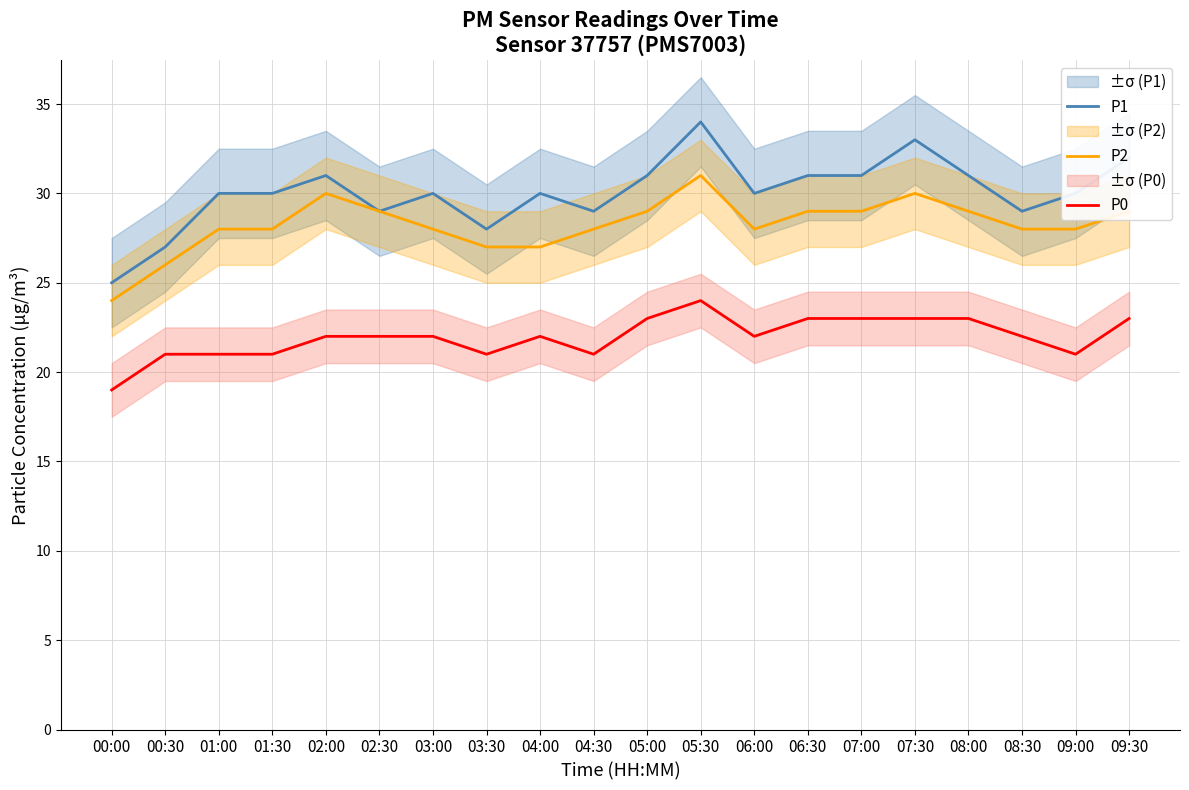

At which category does the chart reach its minimum across all series?

00:00